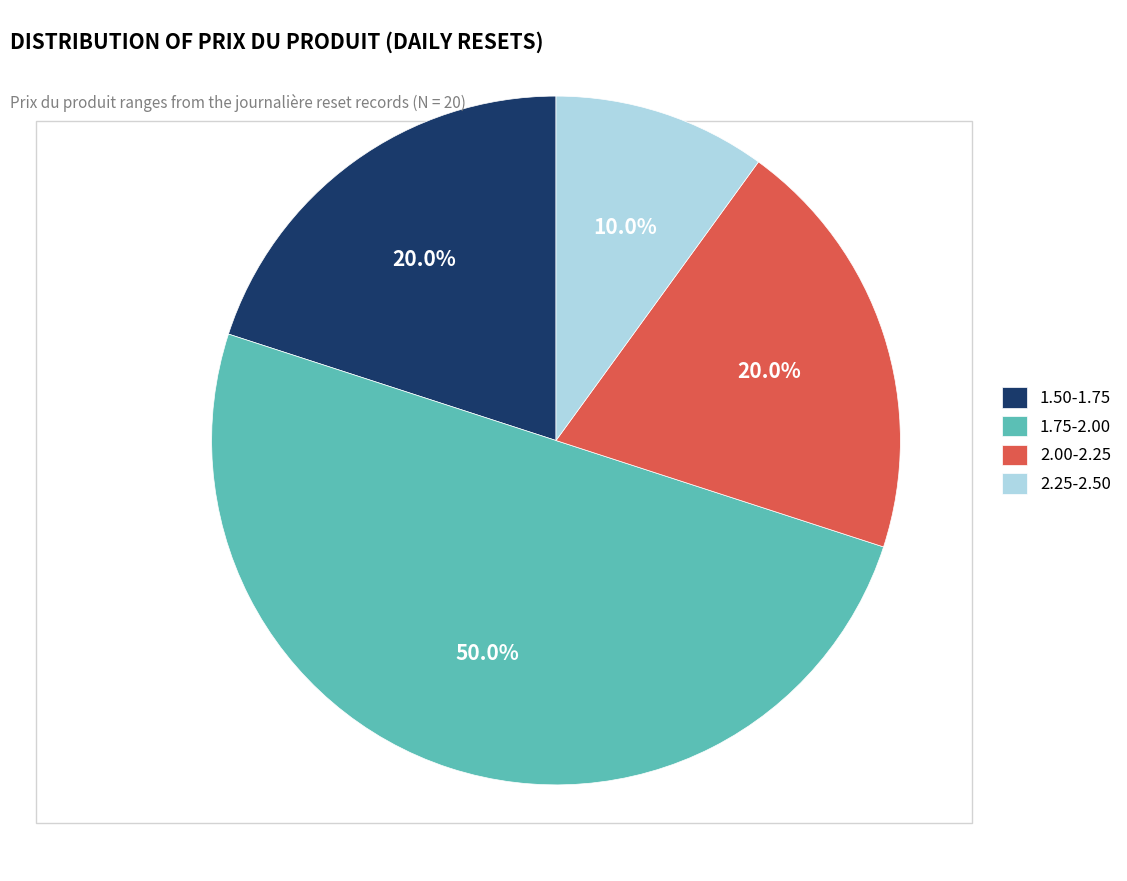

Is the sum of 2.00-2.25 and 2.25-2.50 greater than half?

No